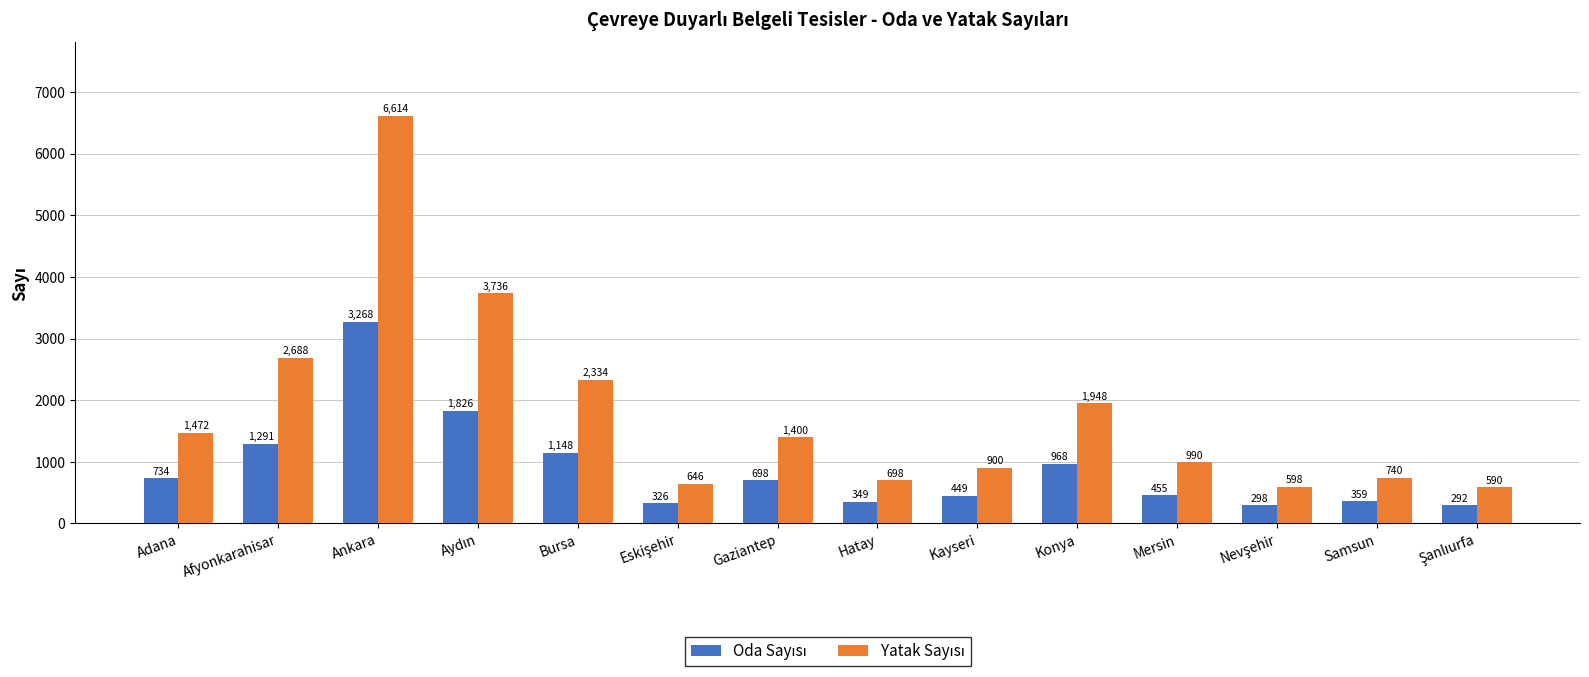

What is the difference between the highest and lowest values at Ankara?

3346